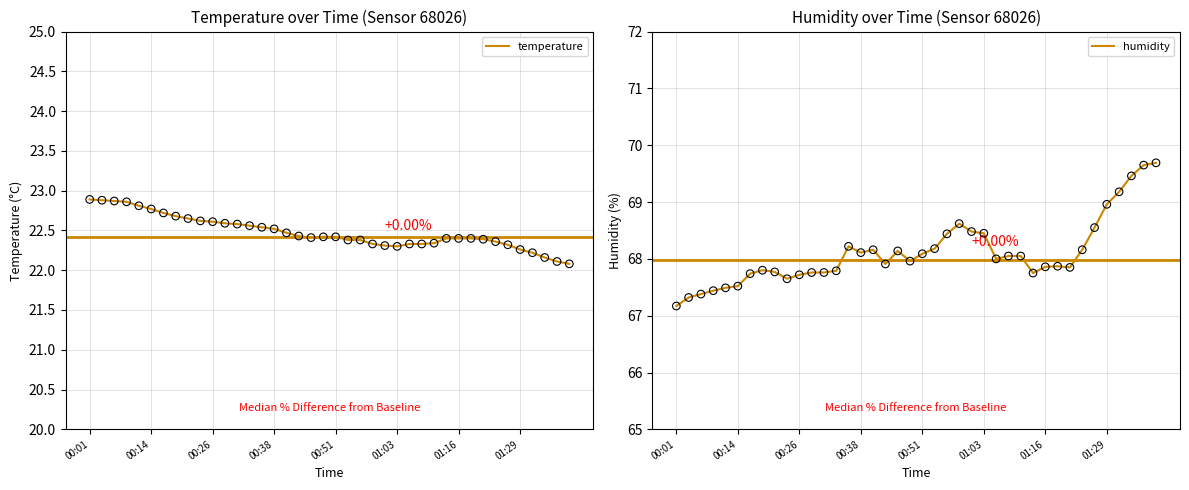

Which series has the largest total across all categories?

humidity